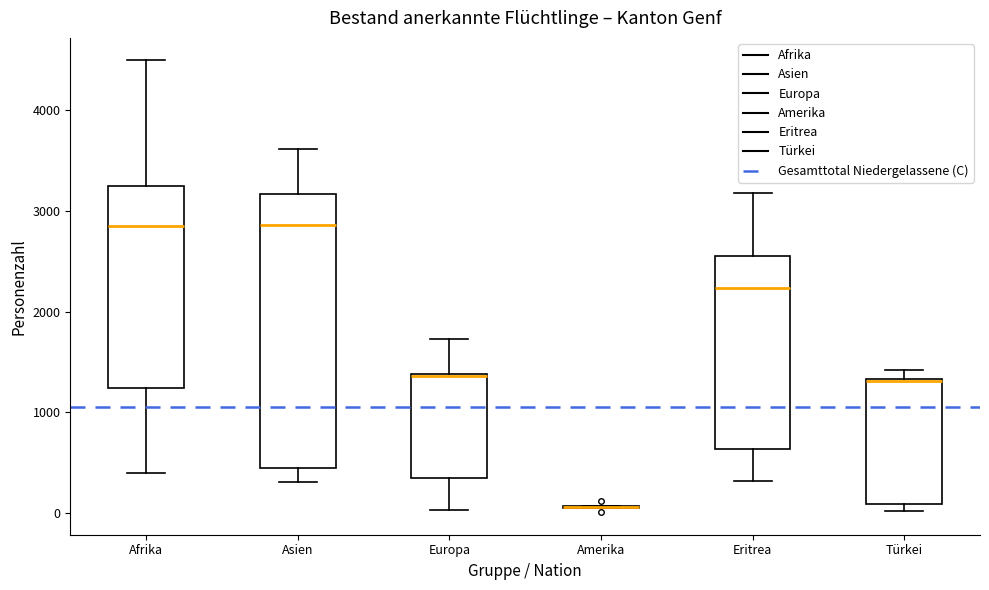

Reading left to right, transcribe this box plot: for each box, give where its median line is, the range the box spans, and where its two whiskers end, as read against the y-axis. The values are not printed on the chart, so give them approximately, as read against the axis.

Afrika: median 2900, box 1200 to 3300, whiskers 400 to 4500
Asien: median 2900, box 400 to 3200, whiskers 300 to 3600
Europa: median 1400, box 300 to 1400, whiskers 0 to 1700
Amerika: box collapsed to a line at 100, whiskers 100 to 100
Eritrea: median 2200, box 600 to 2600, whiskers 300 to 3200
Türkei: median 1300, box 100 to 1300, whiskers 0 to 1400